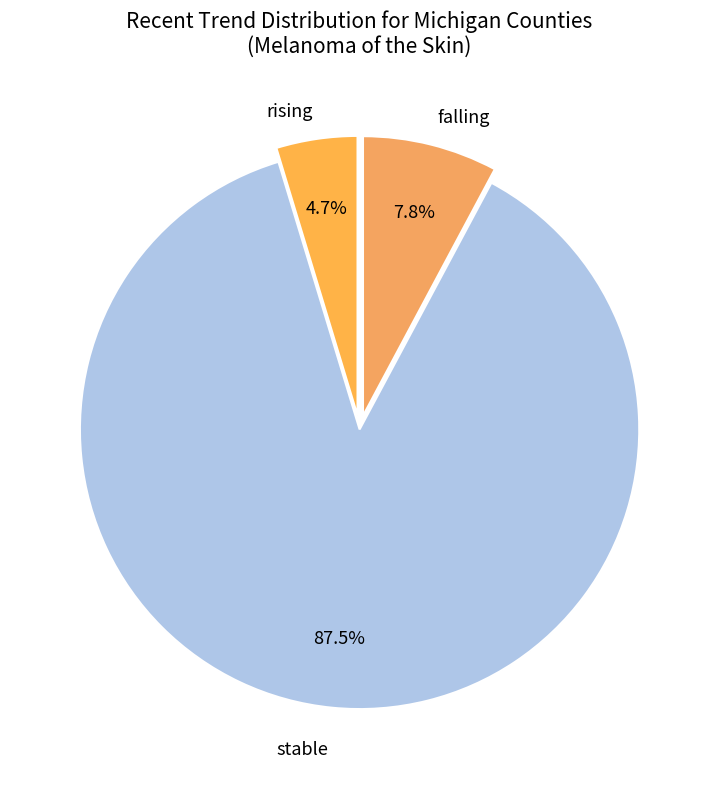

Is it true that falling is 8% of the pie?

True